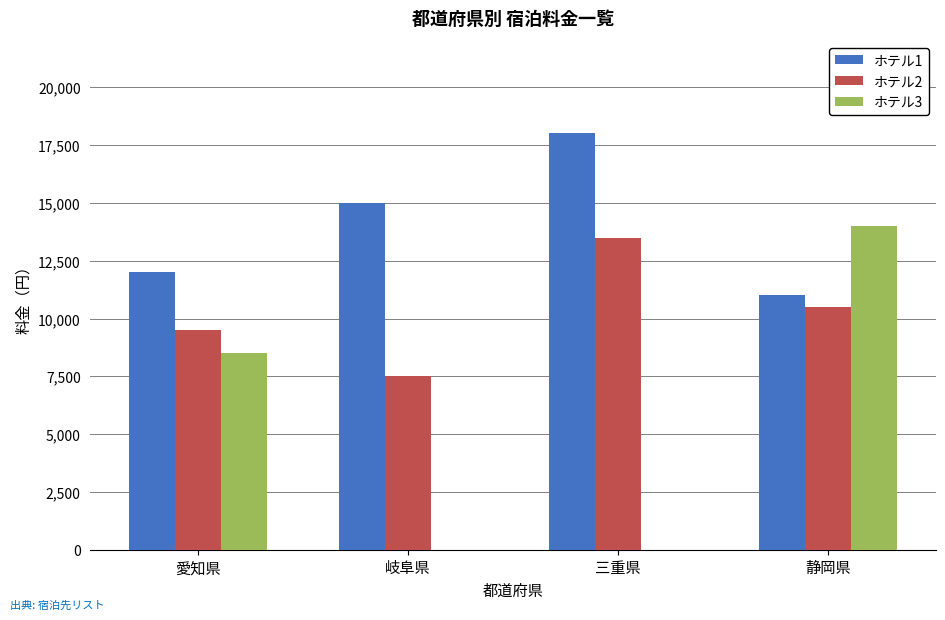

Which series has the largest total across all categories?

ホテル1